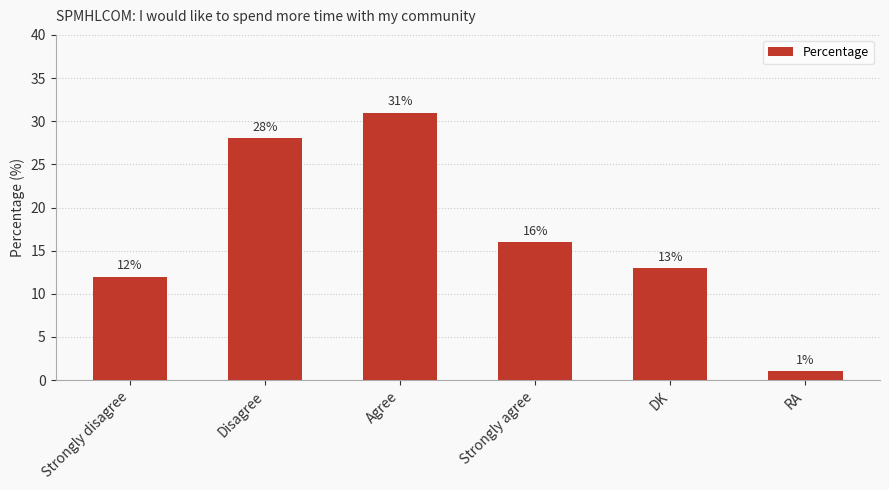

What is the maximum value shown in the chart?

31